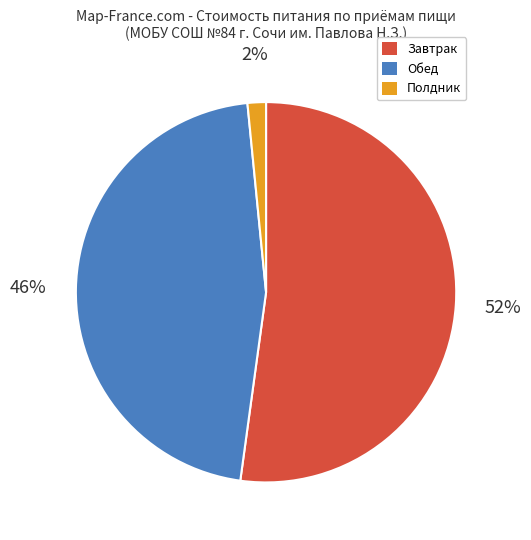

Is there a majority slice in this chart?

Yes